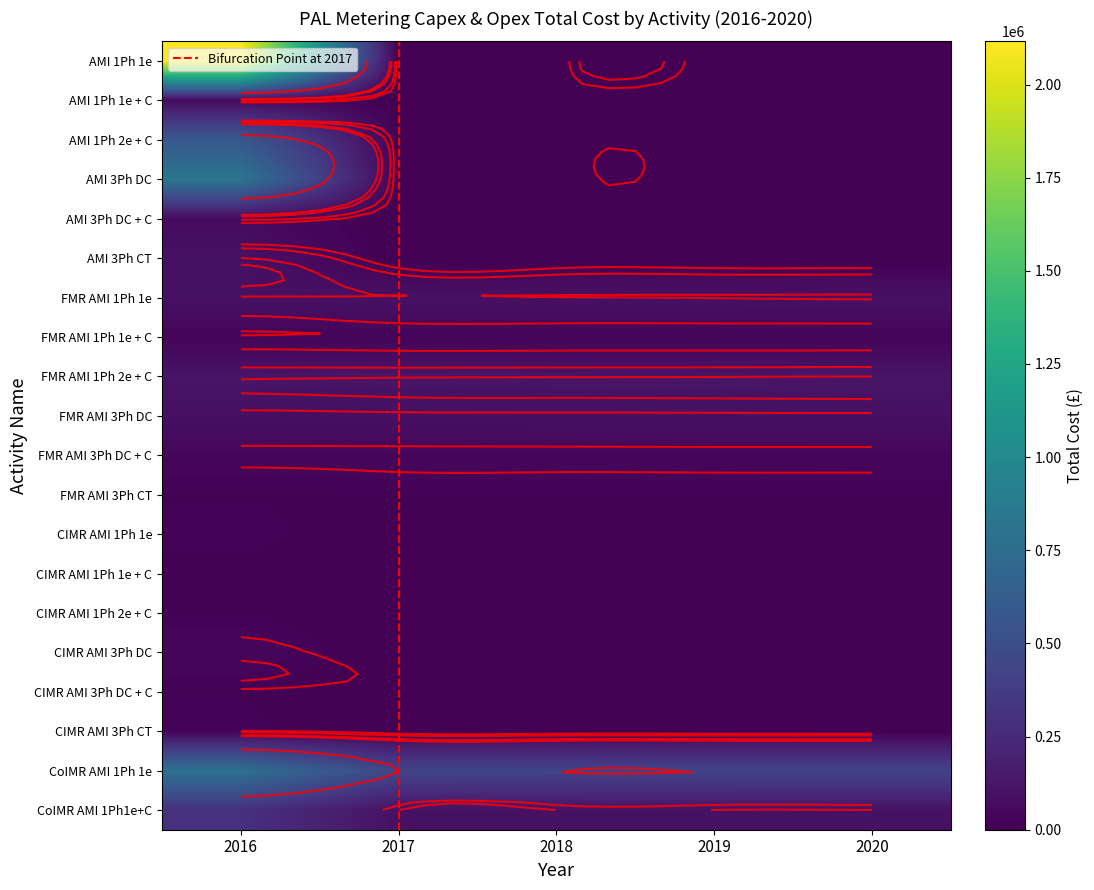

What is the highest value of the CIMR AMI 1Ph 1e series?

23503.0